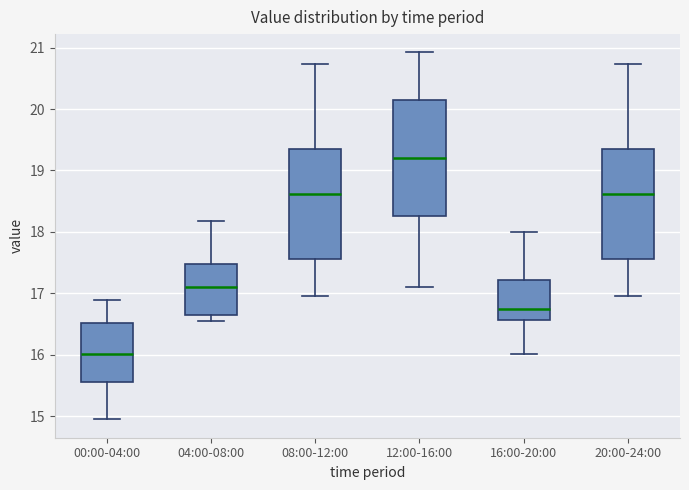

Which box is the tallest, from its lower edge to its upper edge?

12:00-16:00